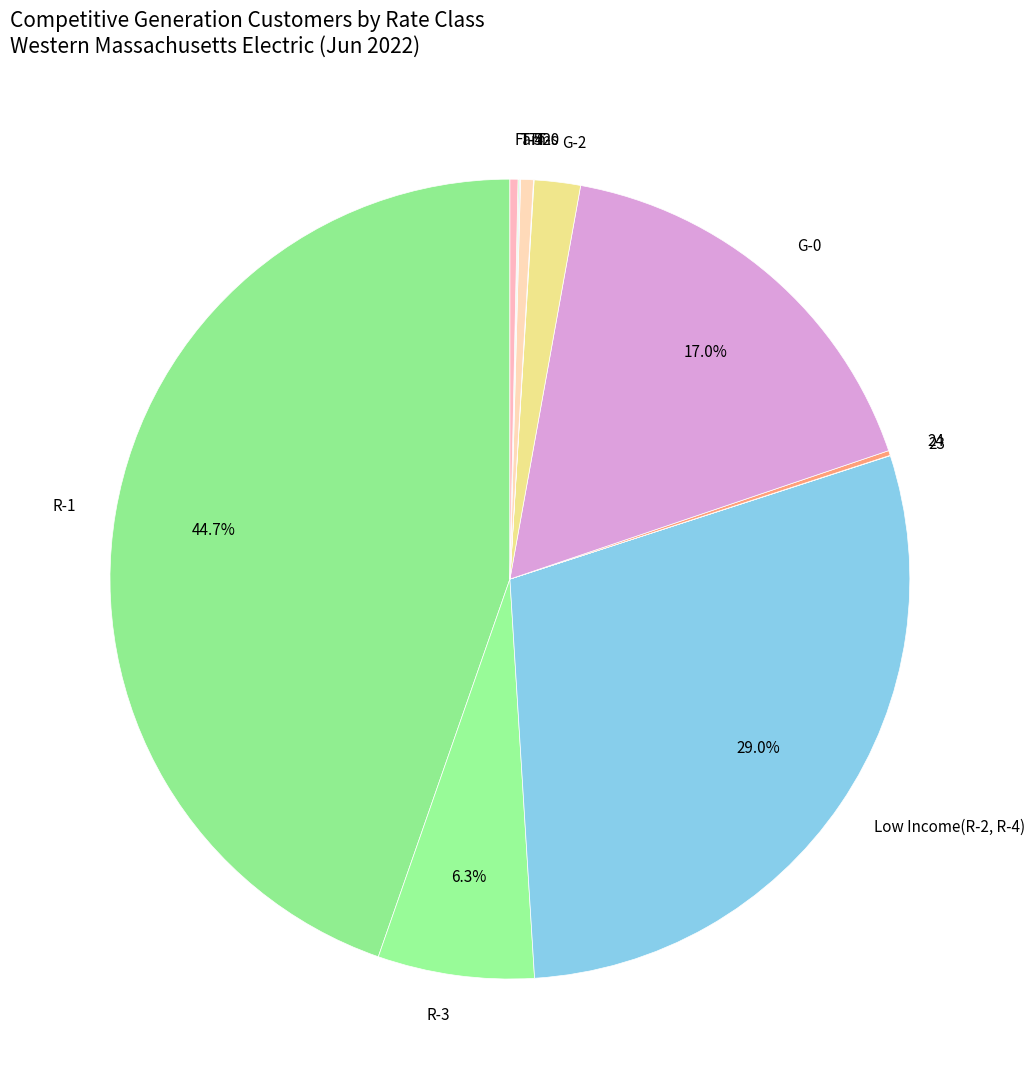

Is there a majority slice in this chart?

No